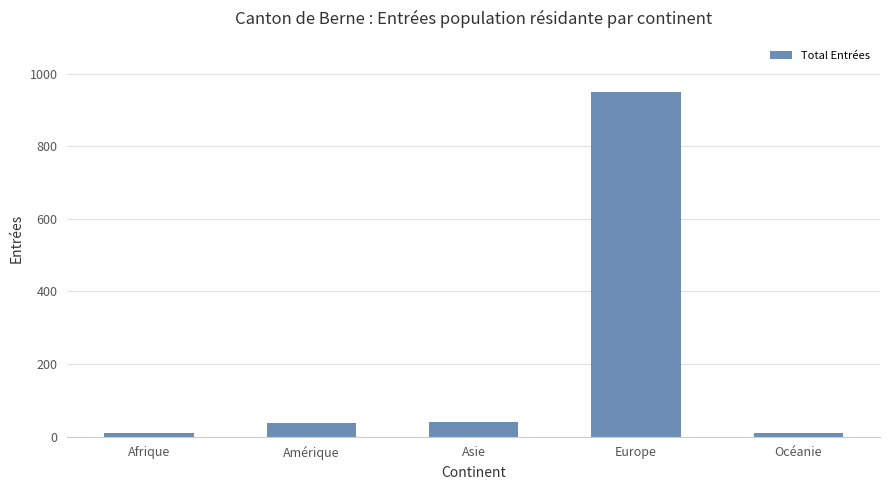

What is the sum of the values at Amérique and Asie?

78